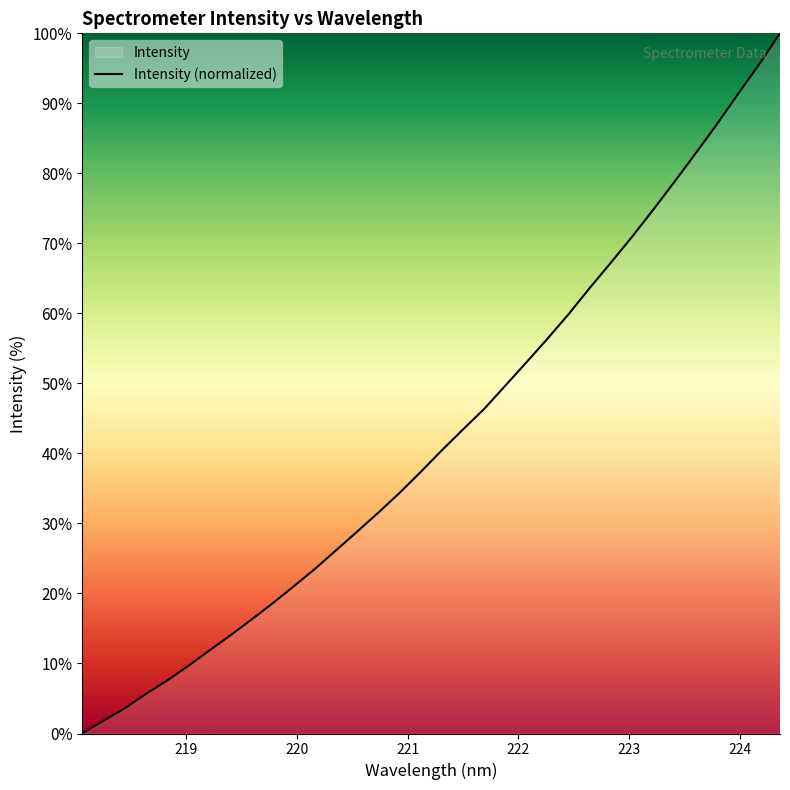

What is the difference between the maximum and minimum values?

100.0